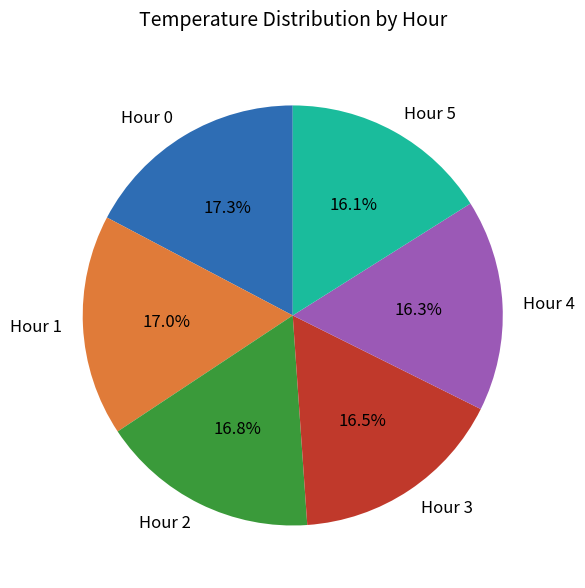

Combined, do Hour 0 and Hour 3 account for over 50%?

No